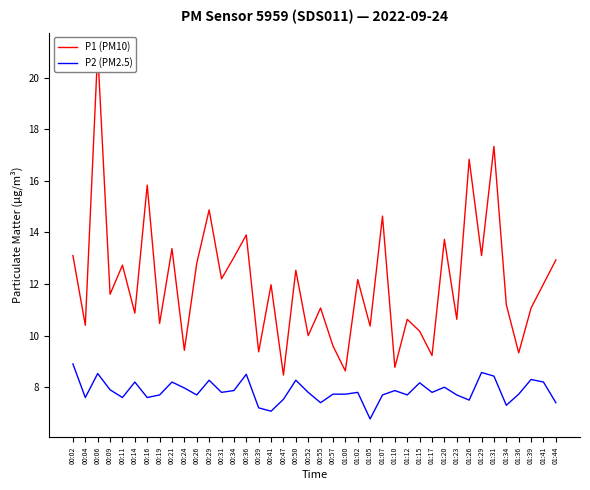

True or false: P2 (PM2.5) and P1 (PM10) intersect in this chart.

False